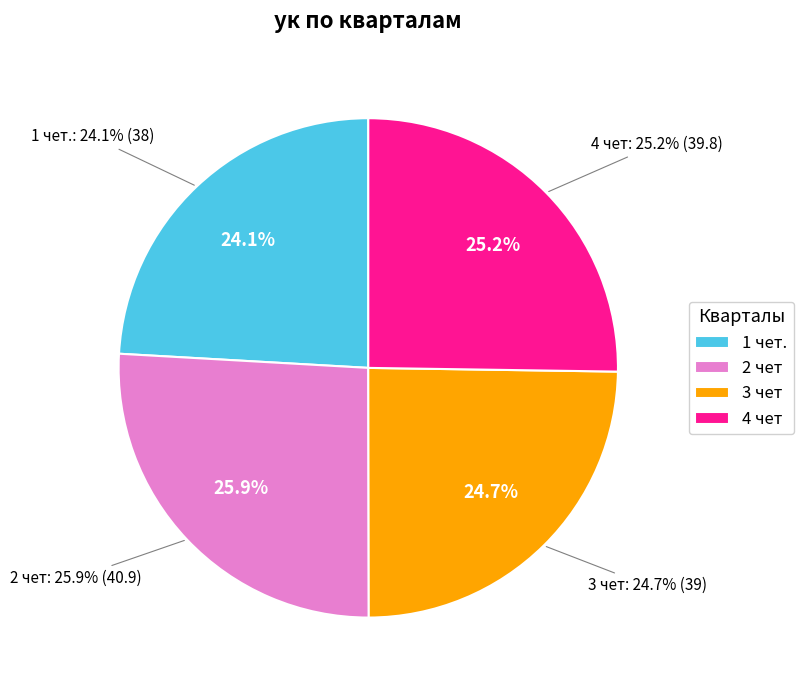

Which slice is the largest?

2 чет